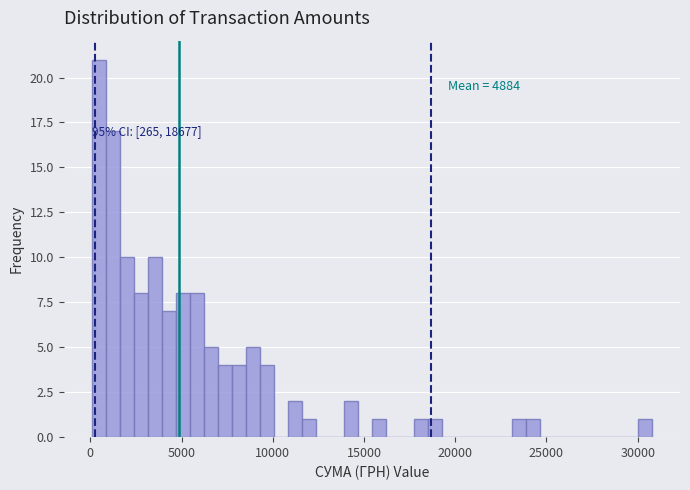

Around what value on the x-axis is the tallest bar? Give the approximate position of its centre, as read against the axis.

500